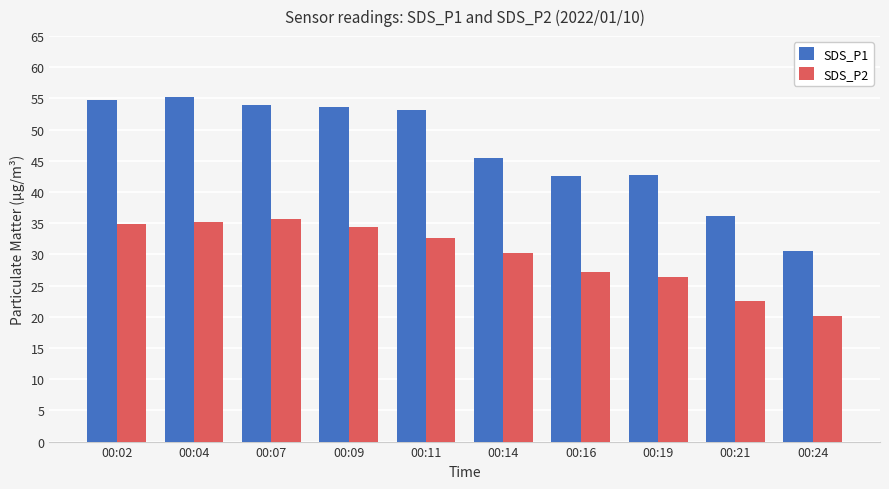

Between 00:09 and 00:11, which series saw the biggest shift?

SDS_P2